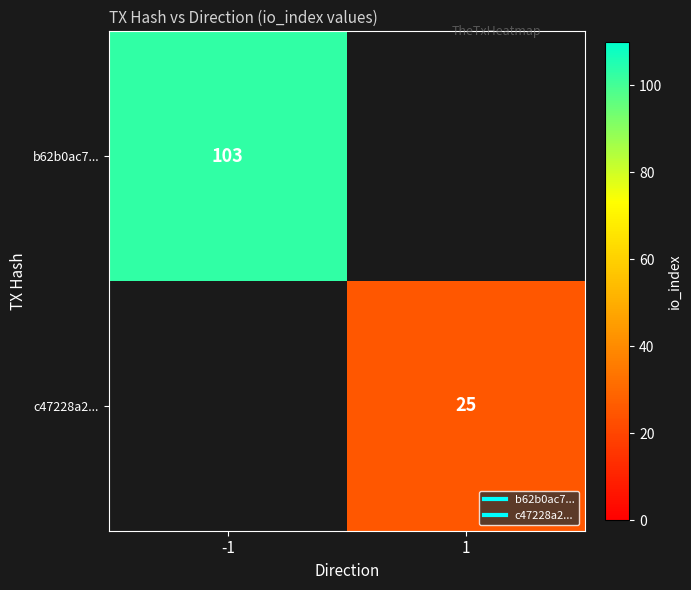

What is the approximate value of b62b0ac7... at -1?

103